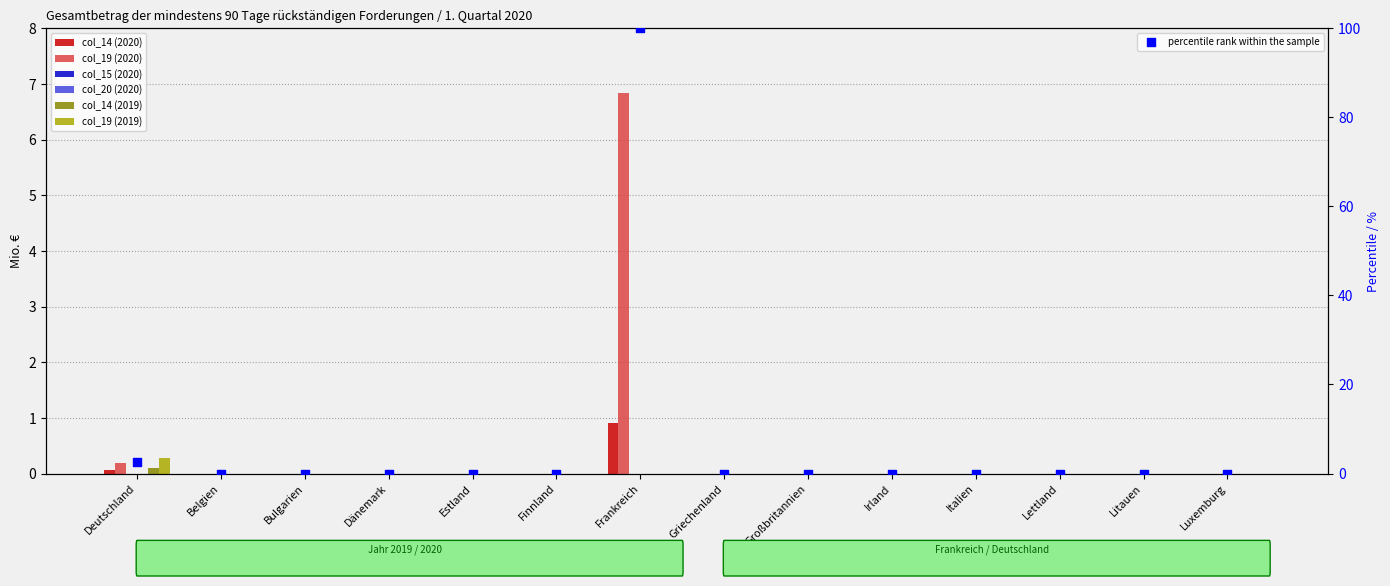

Is the value of col_19 (2019) at Großbritannien greater than the value of col_14 (2020) at Luxemburg?

No